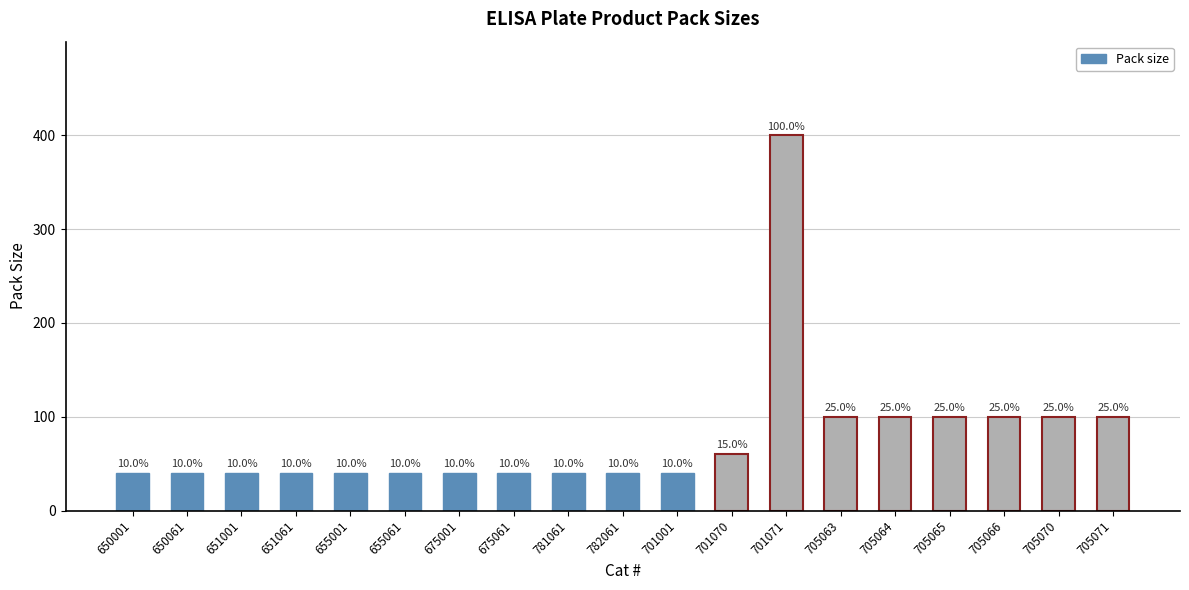

What is the difference between the values at 655061 and 701071?

360